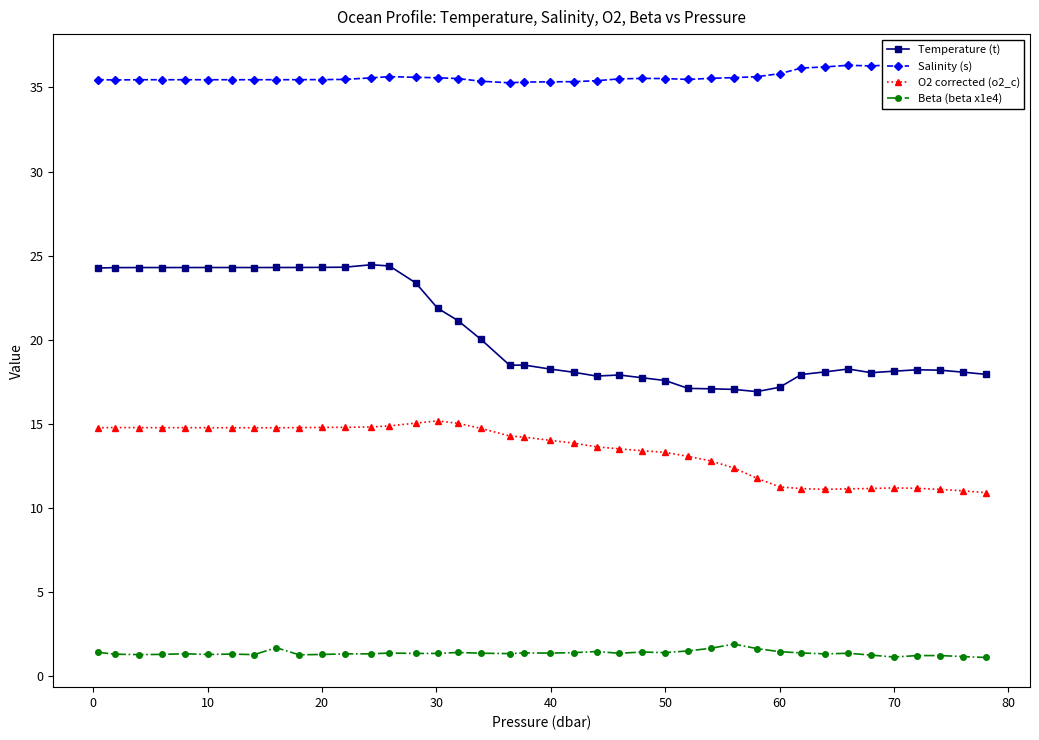

True or false: Beta (beta x1e4) and Temperature (t) cross at least once.

False